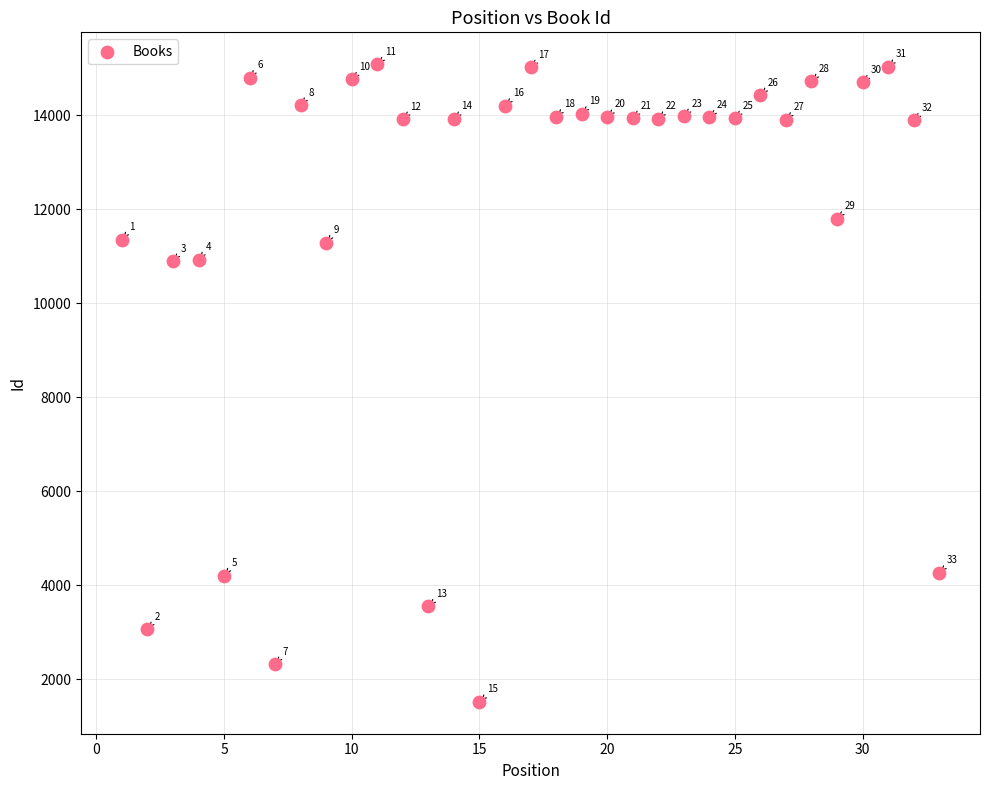

What Y value in the scatter plot is closest to 8304?

10894